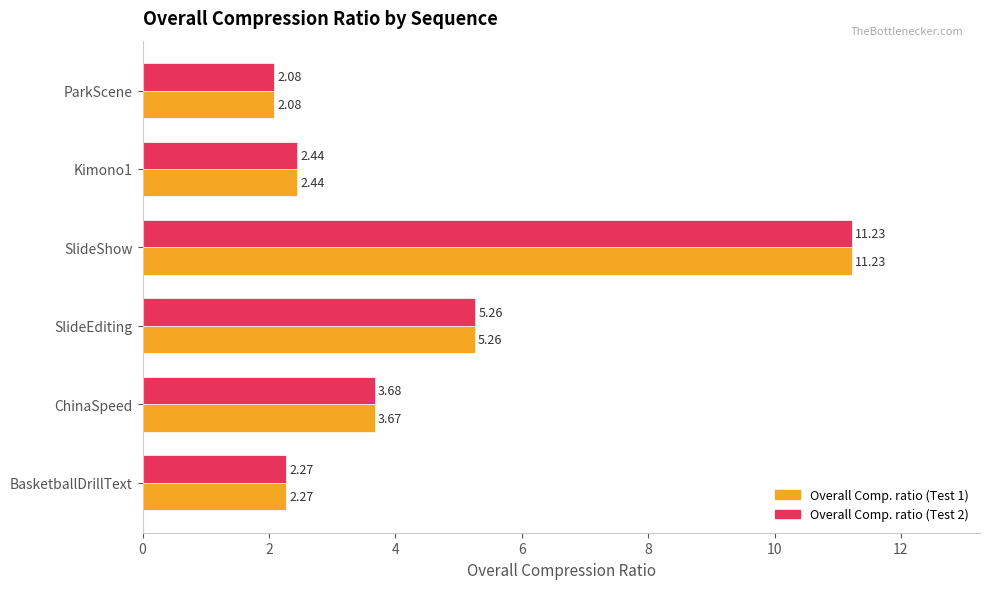

What is the difference between the Overall Comp. ratio (Test 1) values at SlideEditing and ParkScene?

3.2